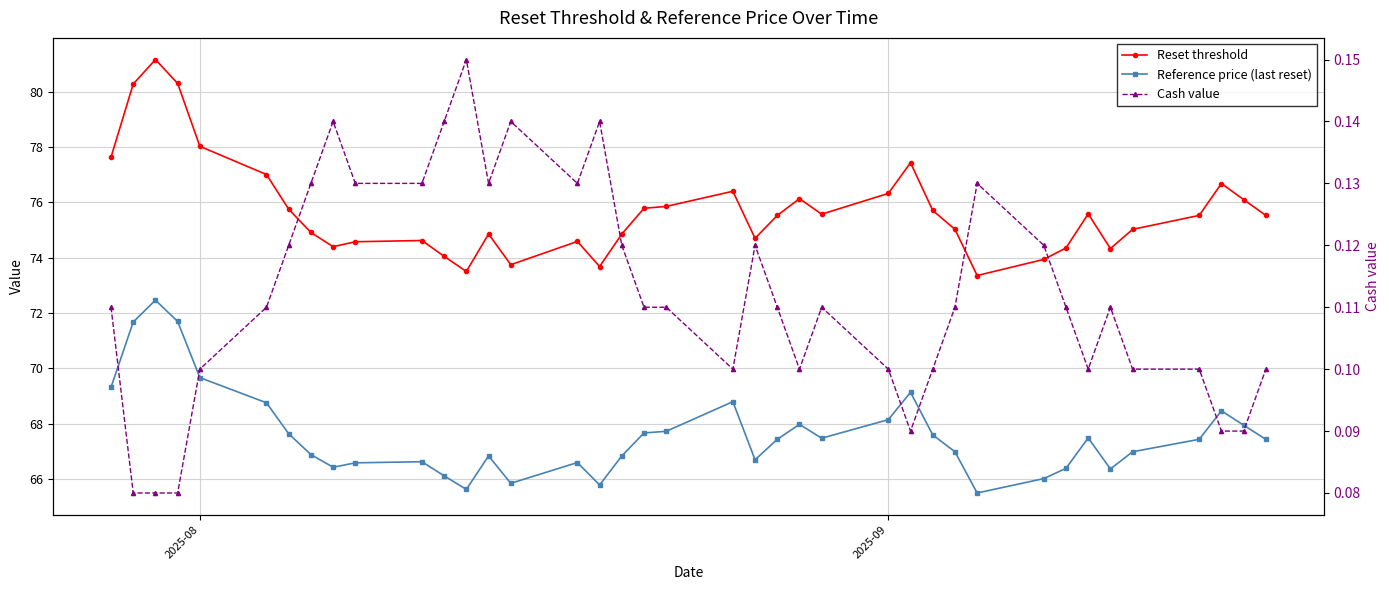

True or false: Reset threshold and Cash value intersect in this chart.

False